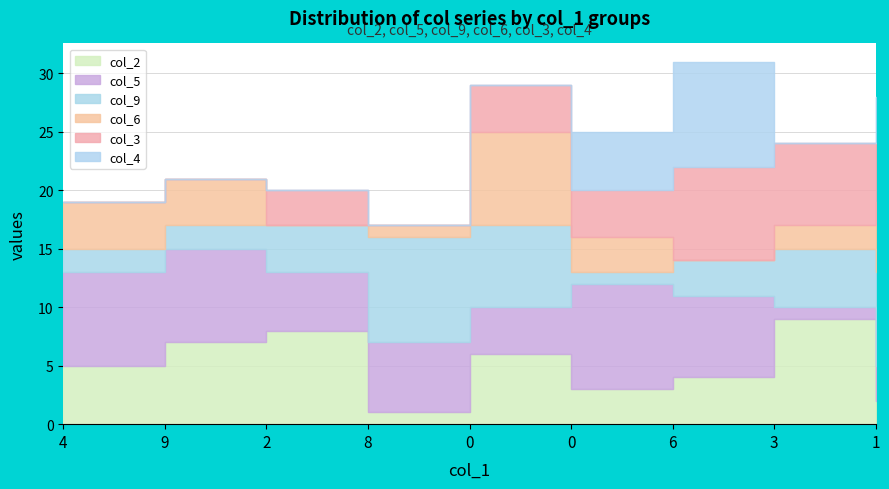

Between which two adjacent categories do col_4 and col_5 first intersect?

0 and 6